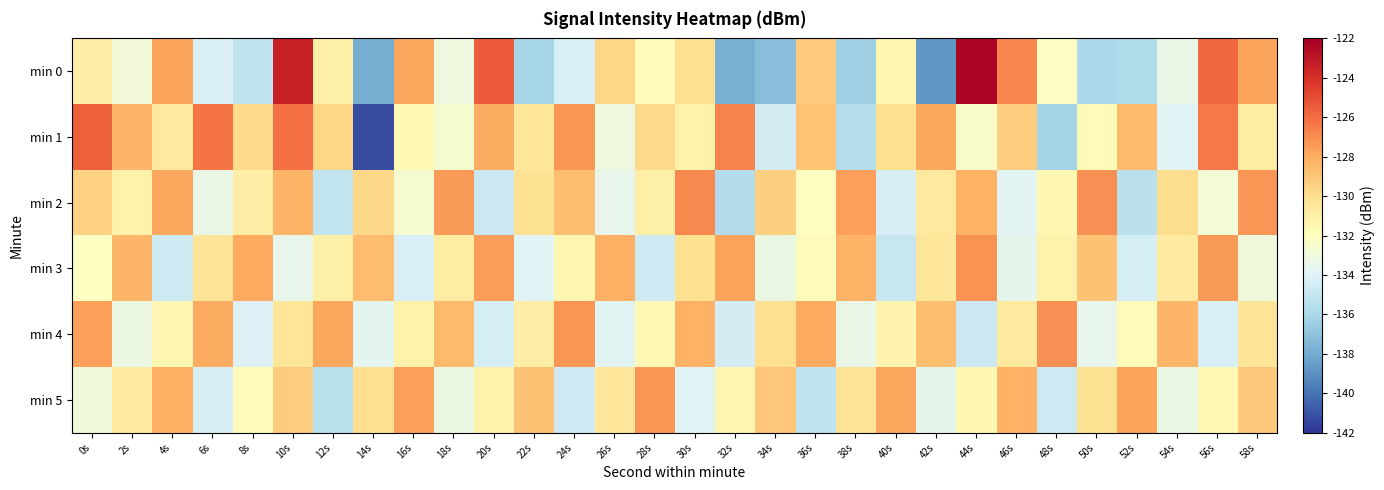

What is the minimum value shown in the chart?

-141.3